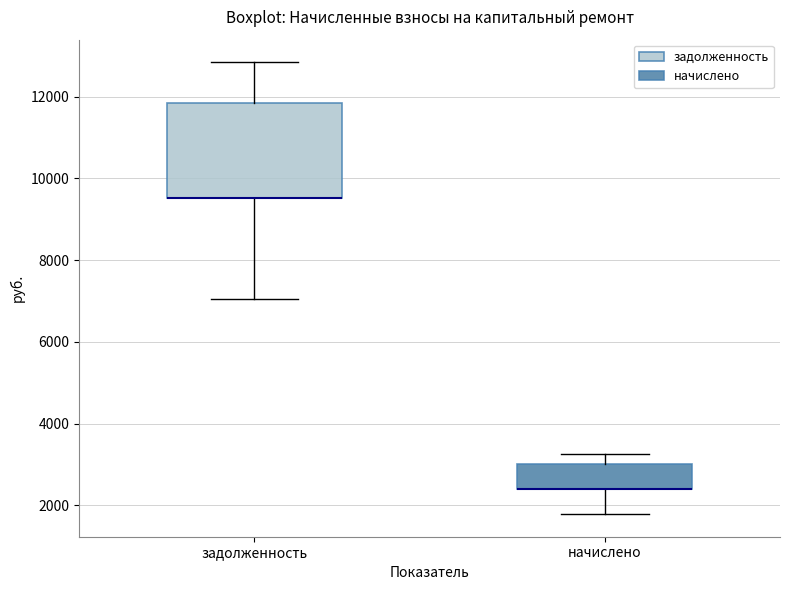

Reading left to right, read every box against the y-axis: the position of its median line, the range the box covers, and the ends of its whiskers. The values are not printed on the chart, so give them approximately, as read against the axis.

задолженность: median 9600 (drawn on the box's lower edge), box 9600 to 11800, whiskers 7000 to 12800
начислено: median 2400 (drawn on the box's lower edge), box 2400 to 3000, whiskers 1800 to 3200